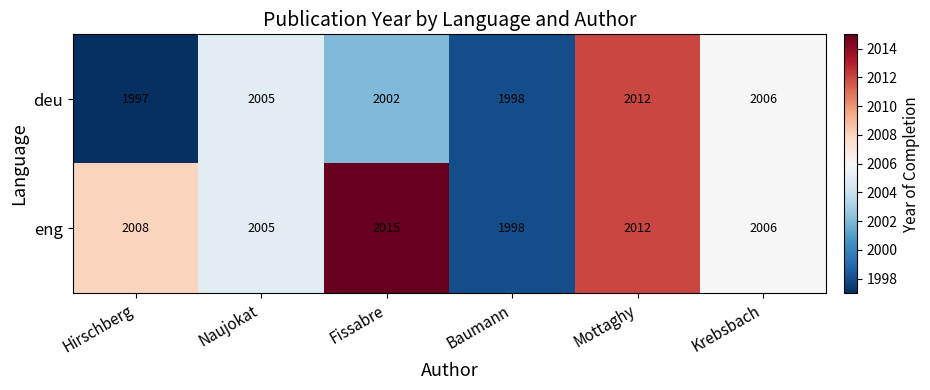

What is the minimum value shown in the chart?

1997